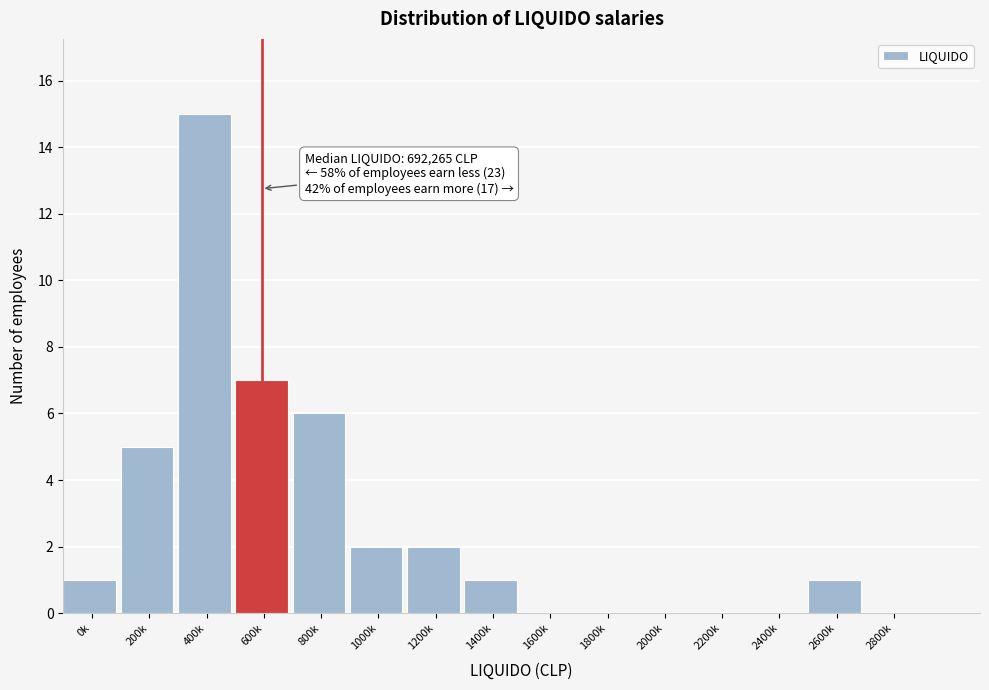

Reading left to right, extract all data points from this chart.

0k=1	200k=5	400k=15	600k=7	800k=6	1000k=2	1200k=2	1400k=1	1600k=0	1800k=0	2000k=0	2200k=0	2400k=0	2600k=1	2800k=0